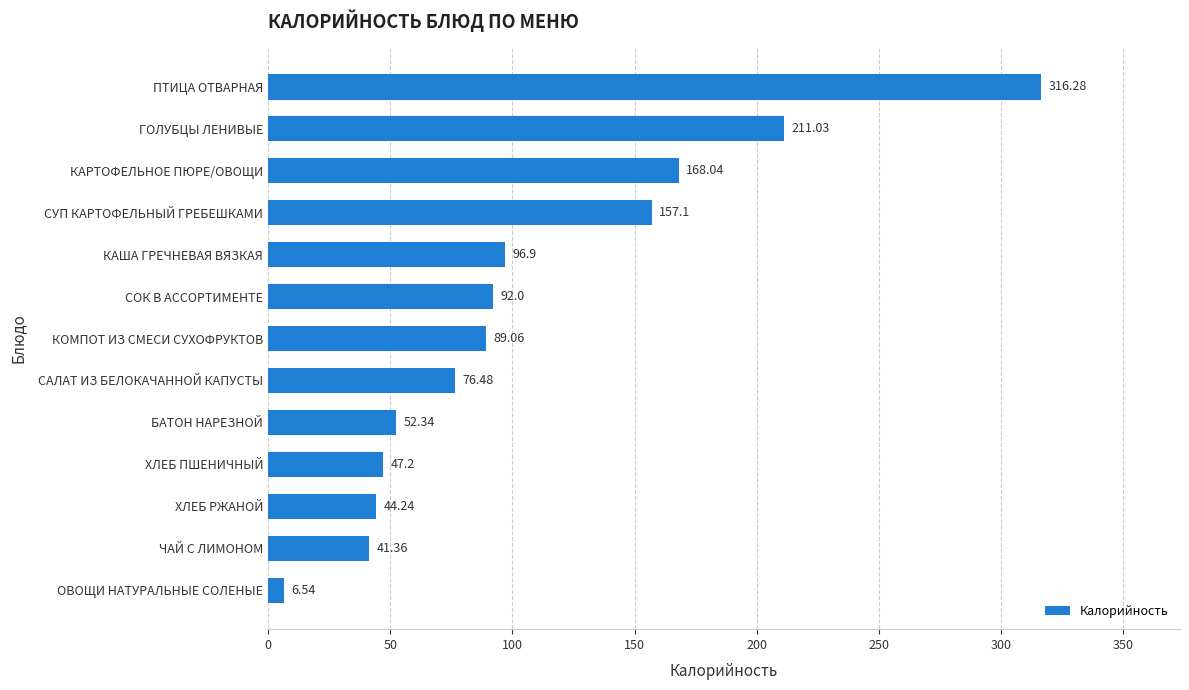

Which category has the highest value across all series?

ПТИЦА ОТВАРНАЯ